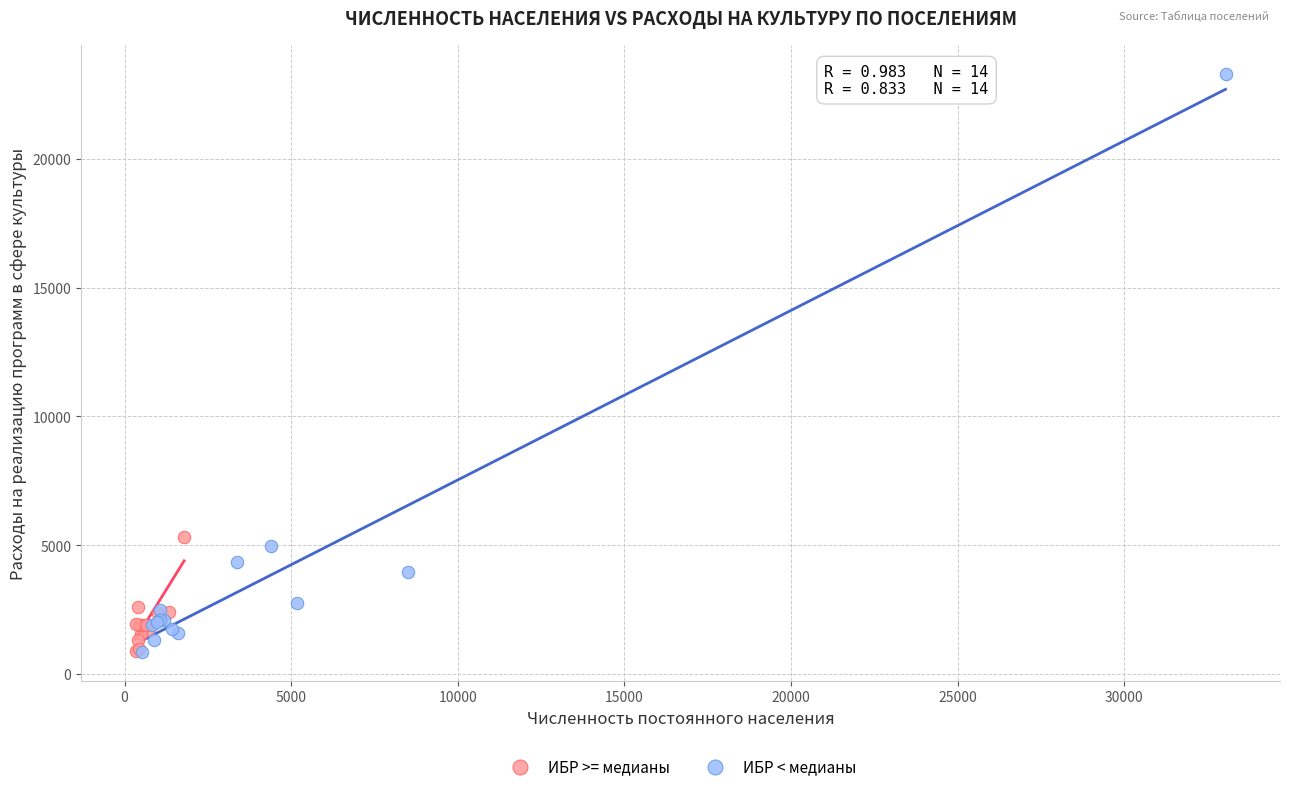

Which series reaches the maximum Y coordinate?

ИБР < медианы